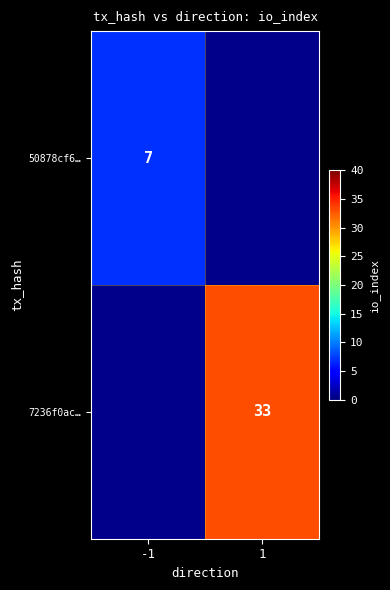

Is the value of 7236f0ac… at 1 greater than the value of 50878cf6… at -1?

Yes